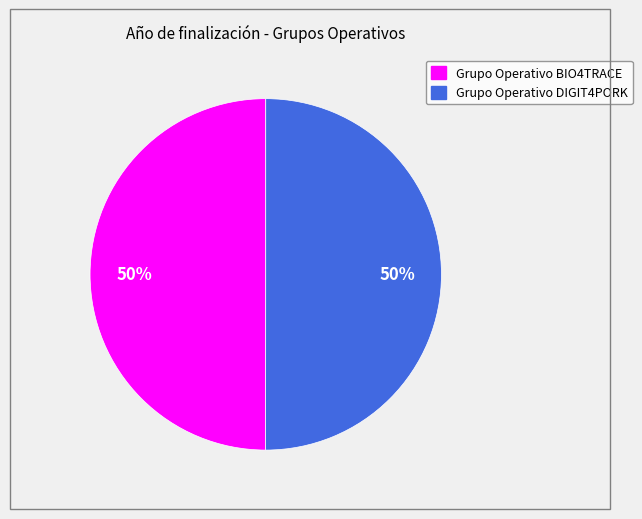

To the nearest percent, what percentage of the pie is Grupo Operativo BIO4TRACE?

50%